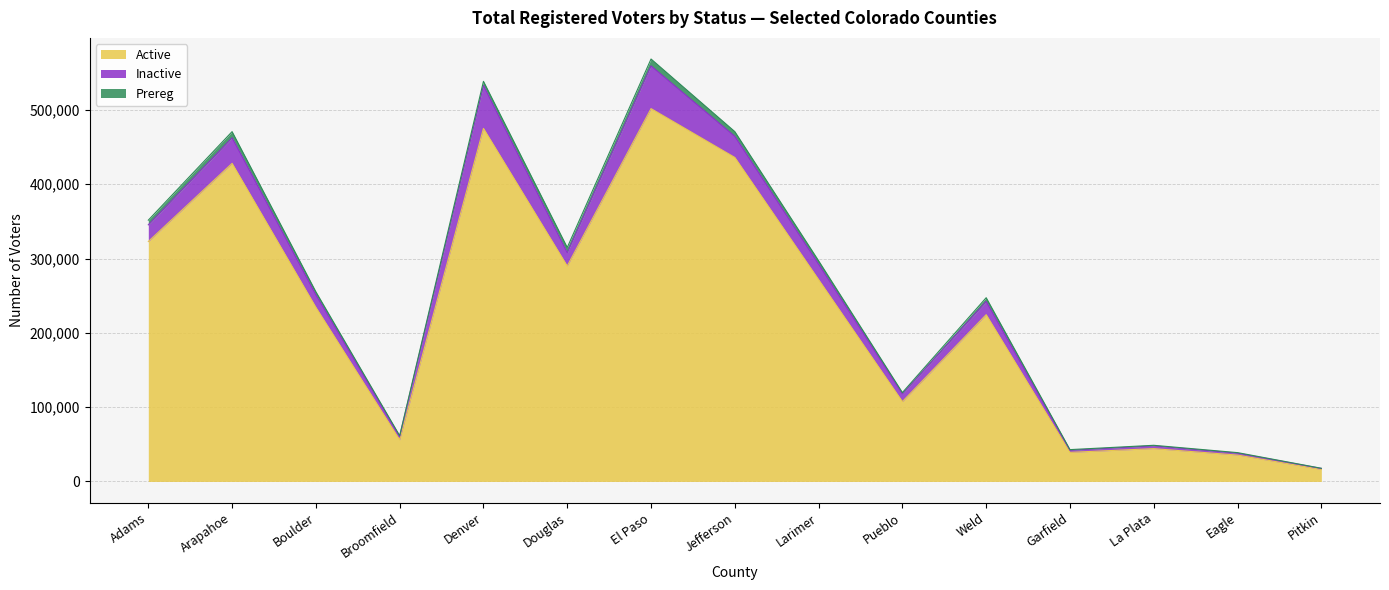

Does the chart display data point markers on the line(s)?

No